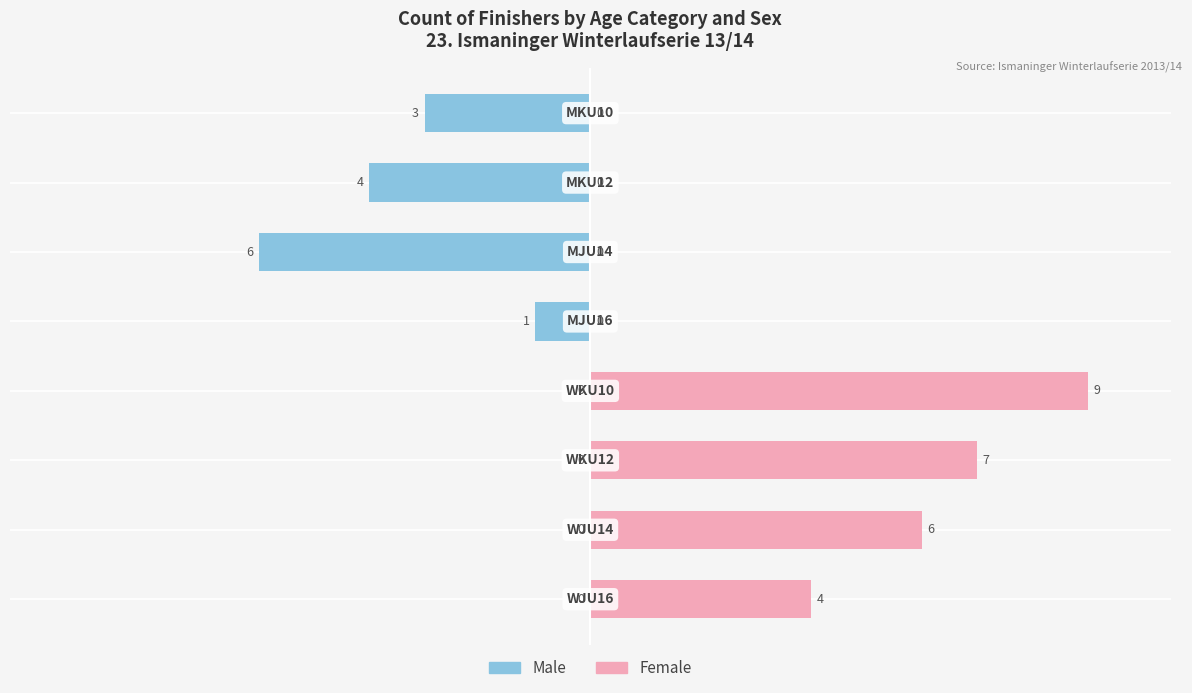

What is the difference between the second highest and second lowest values in the Male series?

4